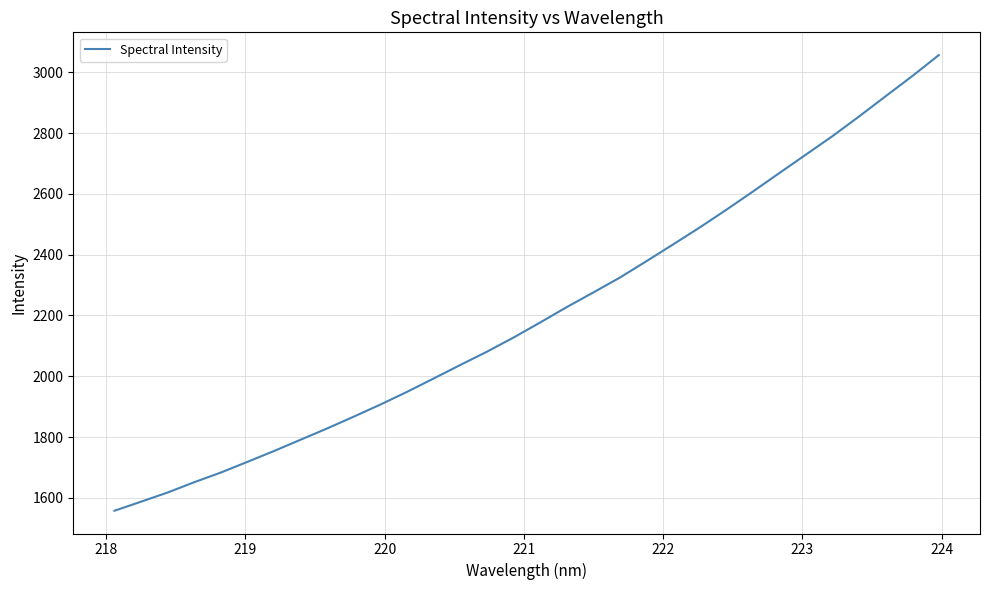

What is the difference between the maximum and minimum values?

1498.2